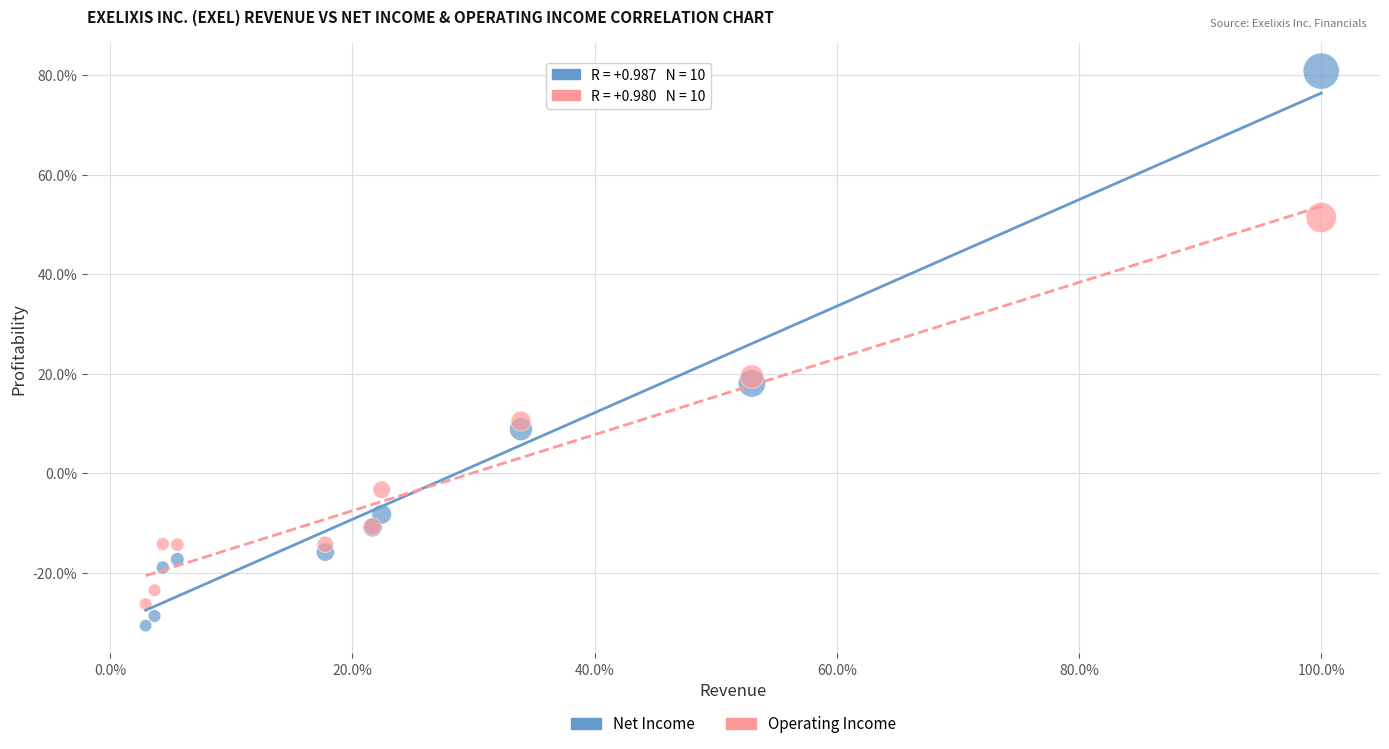

What are all the series names shown in the legend?

Net Income, Operating Income